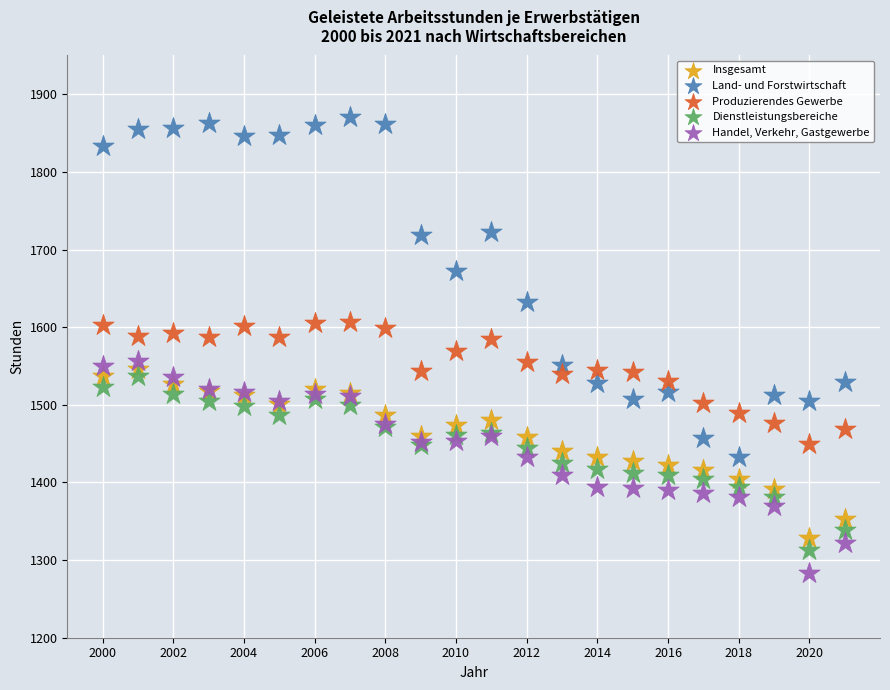

Which series has the largest Y range (max minus min)?

Land- und Forstwirtschaft